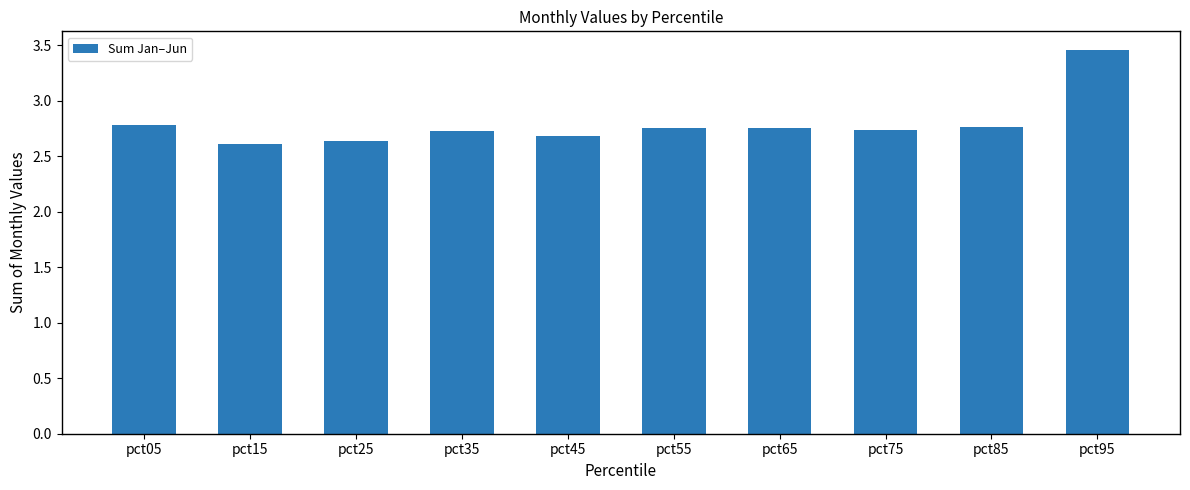

Count the values in the range 2 to 3.

9